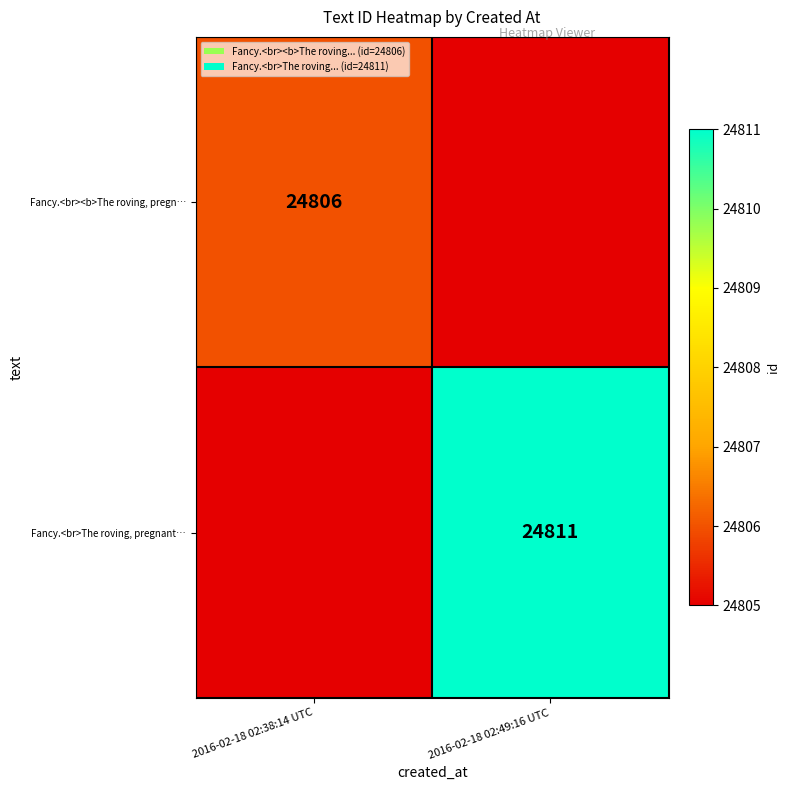

The Fancy.<br>The roving, pregnant… series shows 13999 at 2016-02-18 02:49:16 UTC. True or false?

False